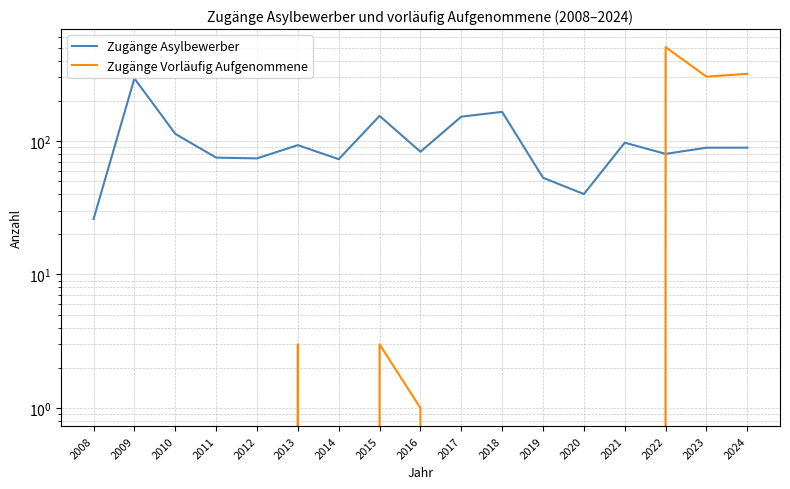

Rank the series by their average value, from highest to lowest.

Zugänge Asylbewerber, Zugänge Vorläufig Aufgenommene